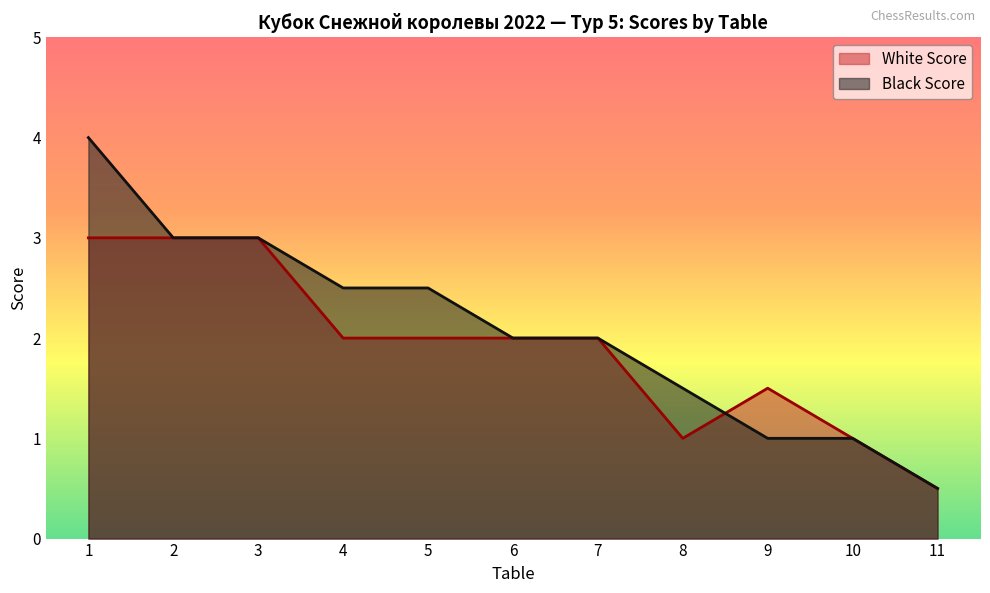

Reading left to right, extract all data points from this chart.

White Score: 3.0	3.0	3.0	2.0	2.0	2.0	2.0	1.0	1.5	1.0	0.5
Black Score: 4.0	3.0	3.0	2.5	2.5	2.0	2.0	1.5	1.0	1.0	0.5